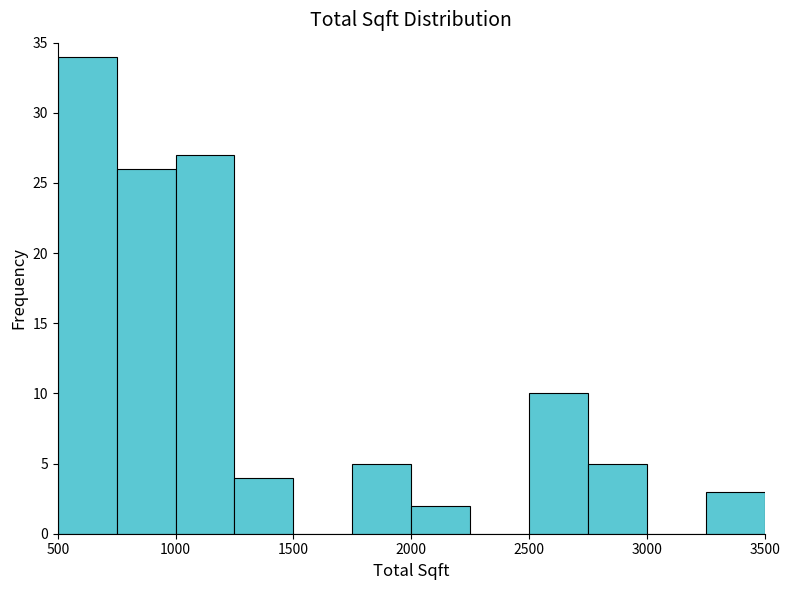

Reading left to right, transcribe this chart: for each bar, give the range it covers on the x-axis and its height. The values are not printed on the chart, so give them approximately, as read against the axis.

500 to 750: 34
750 to 1000: 26
1000 to 1250: 27
1250 to 1500: 4
1500 to 1750: 0
1750 to 2000: 5
2000 to 2250: 2
2250 to 2500: 0
2500 to 2750: 10
2750 to 3000: 5
3000 to 3250: 0
3250 to 3500: 3